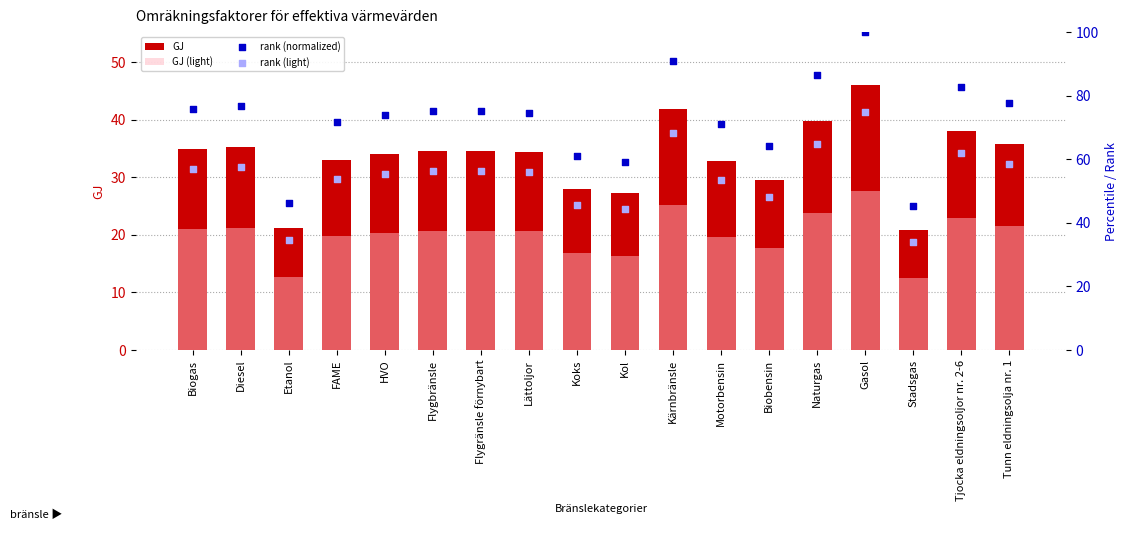

Is the value of rank (normalized) at Kol greater than the value of rank (light) at Tjocka eldningsoljor nr. 2-6?

No